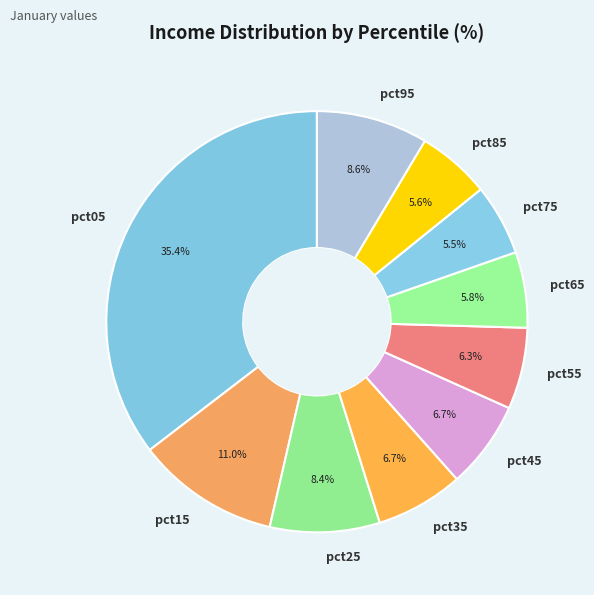

To the nearest percent, what is the combined percentage of pct05 and pct55?

42%